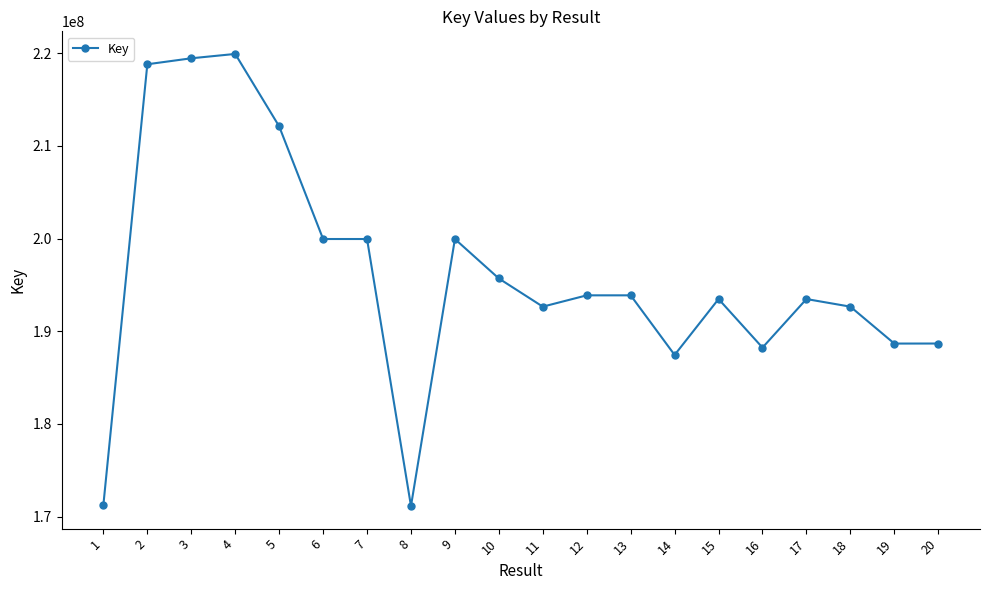

Which has a higher value, 3 or 15?

3